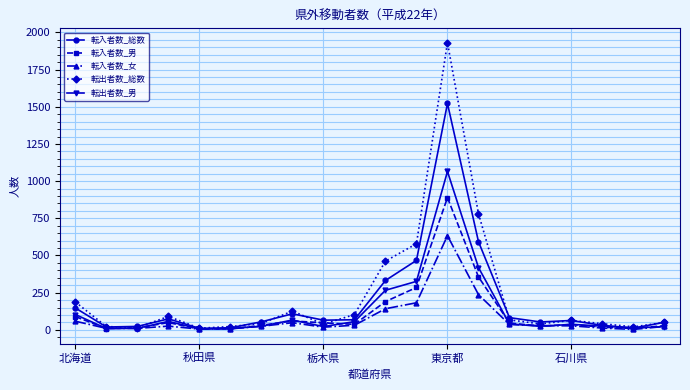

What is the highest value of the 転出者数_総数 series?

1931